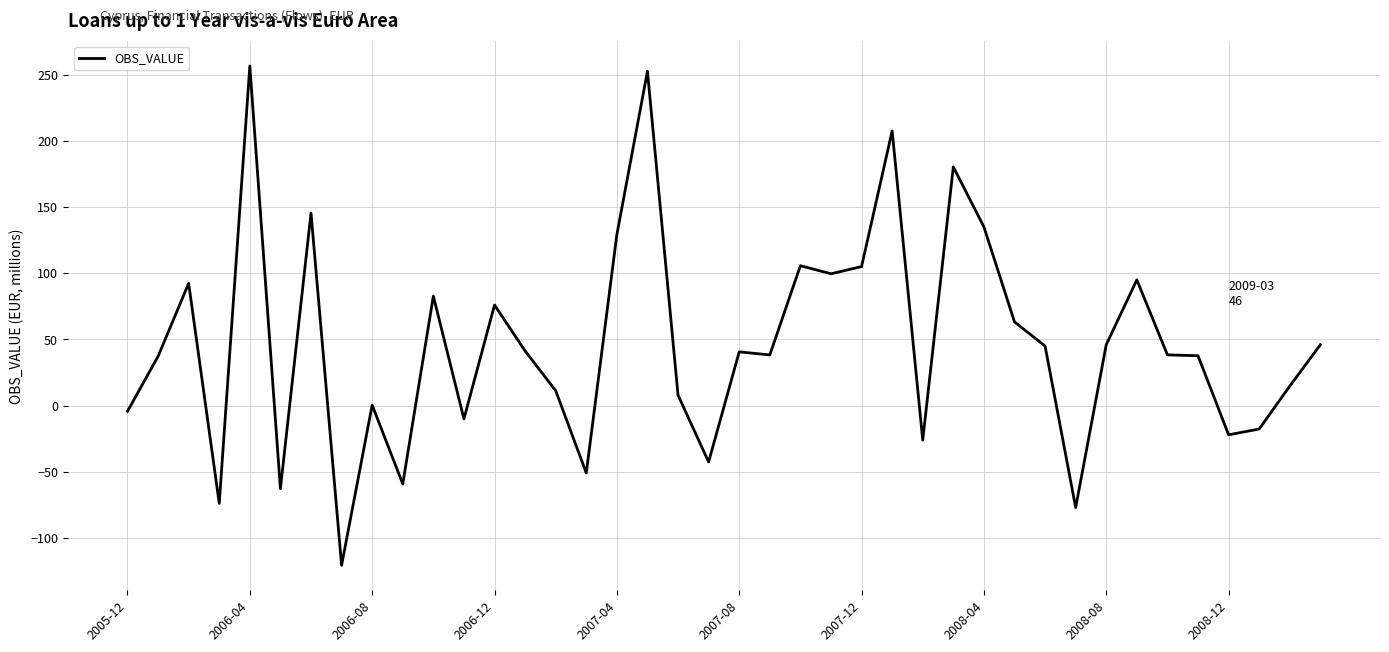

How many values are below 40?

20